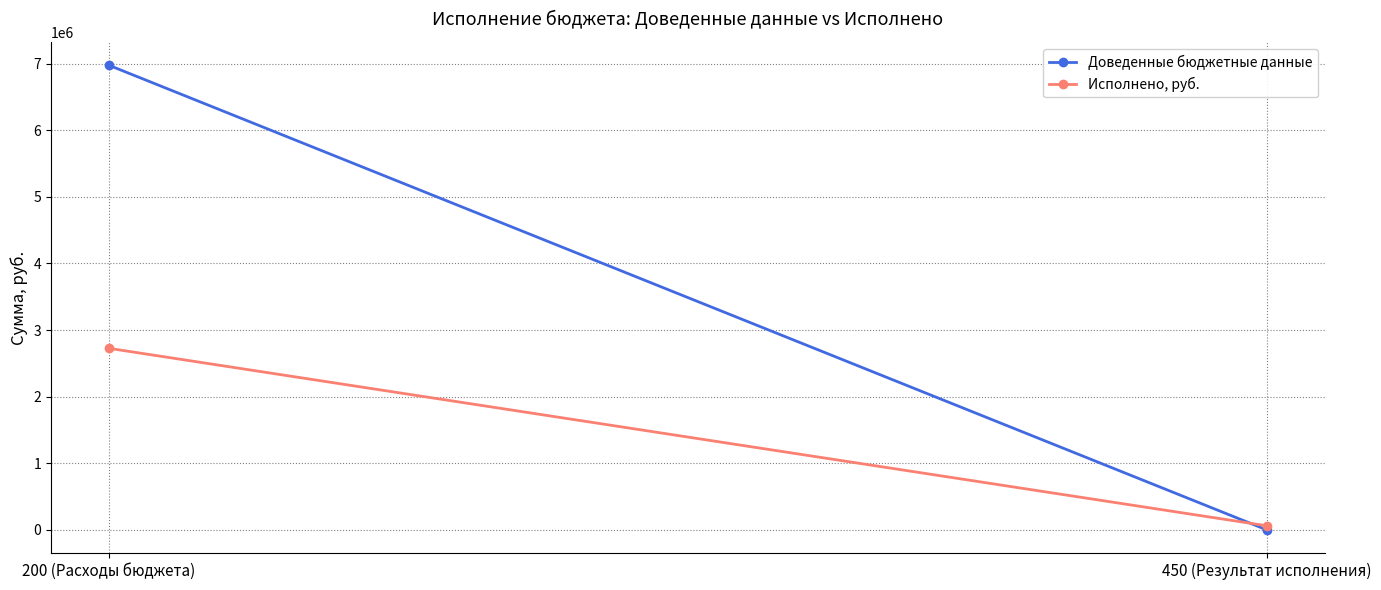

How many values in the Доведенные бюджетные данные series exceed 6978455?

1